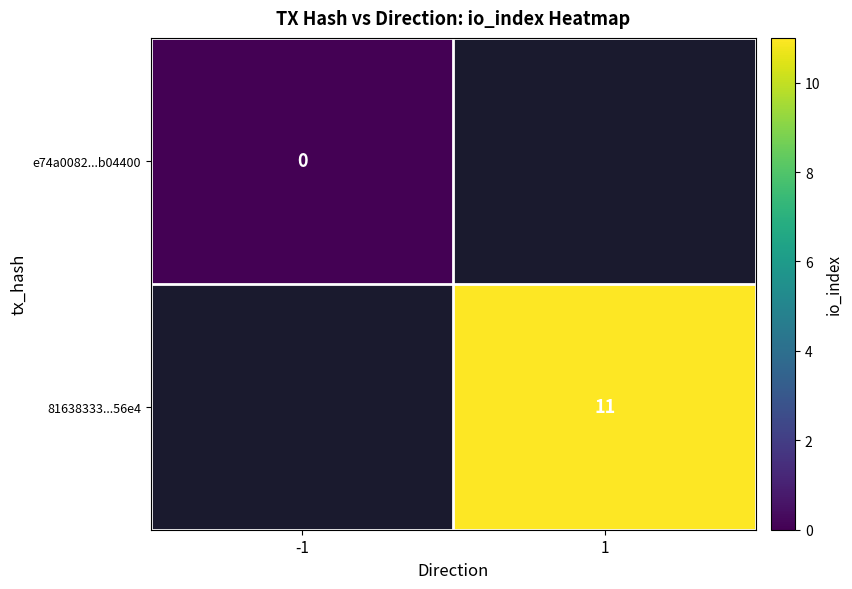

The value of 81638333...56e4 at 1 is 11. True or false?

True